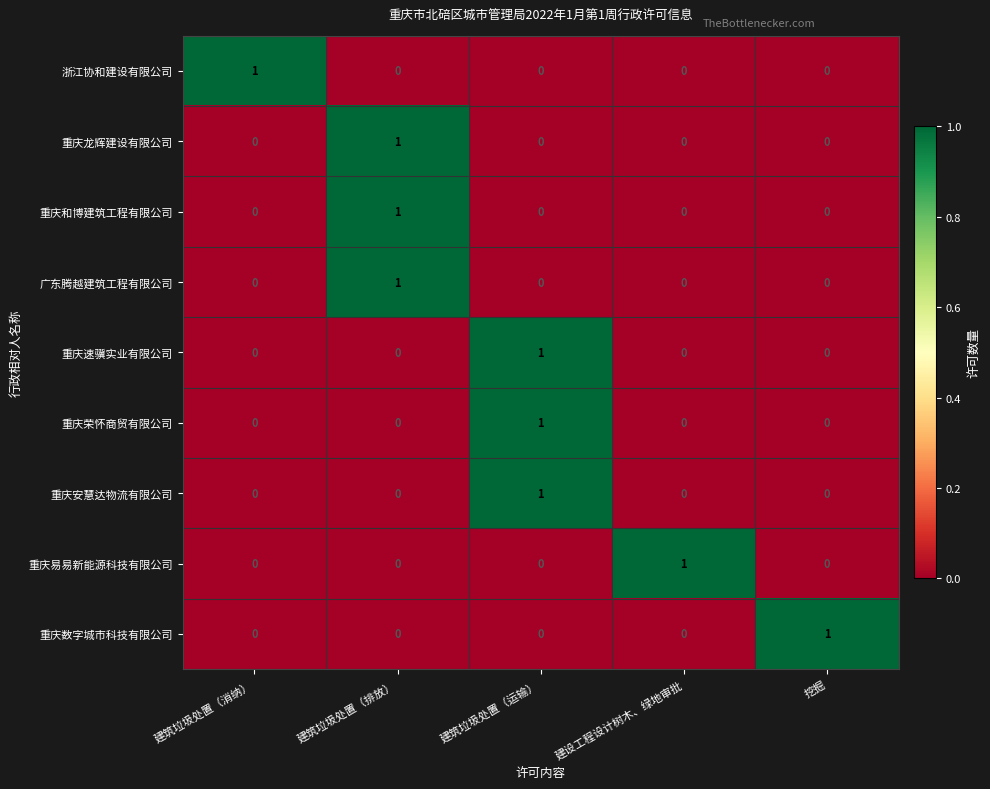

Is it true that 重庆荣怀商贸有限公司 equals 0 at 挖掘?

True